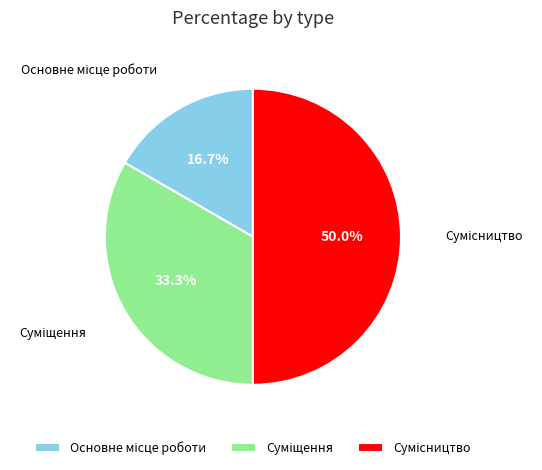

Count the number of slices in the pie.

3